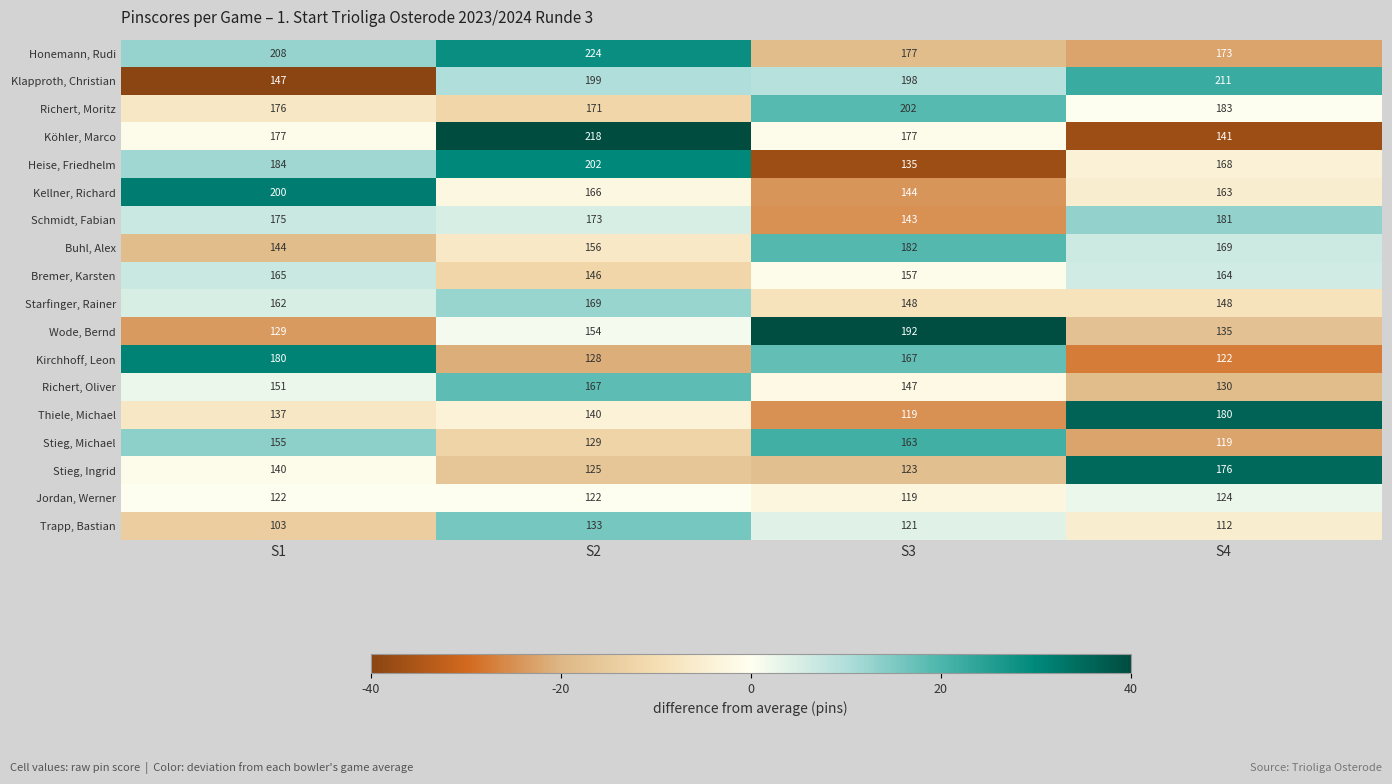

Which series has the widest spread of values?

Köhler, Marco